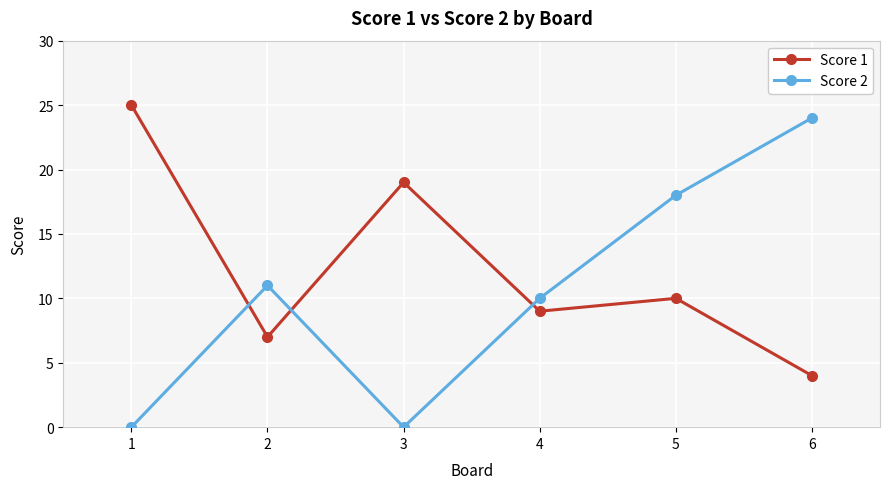

Reading left to right, list all the values displayed in this chart.

Score 1: 1=25	2=7	3=19	4=9	5=10	6=4
Score 2: 1=0	2=11	3=0	4=10	5=18	6=24